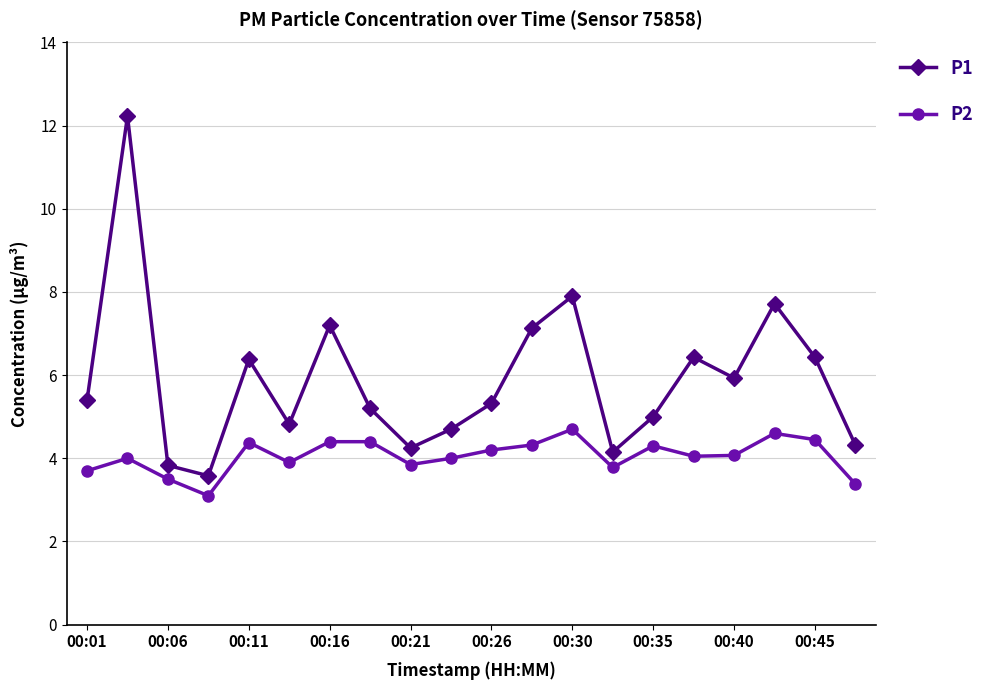

What are all the series names shown in the legend?

P1, P2